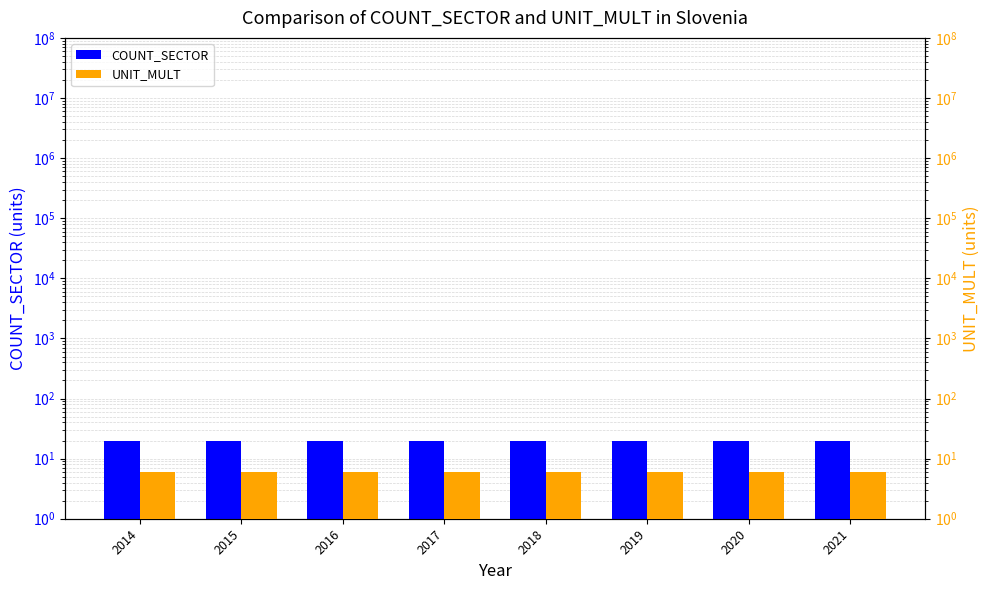

Are the bars grouped side by side (vs. stacked)?

Yes